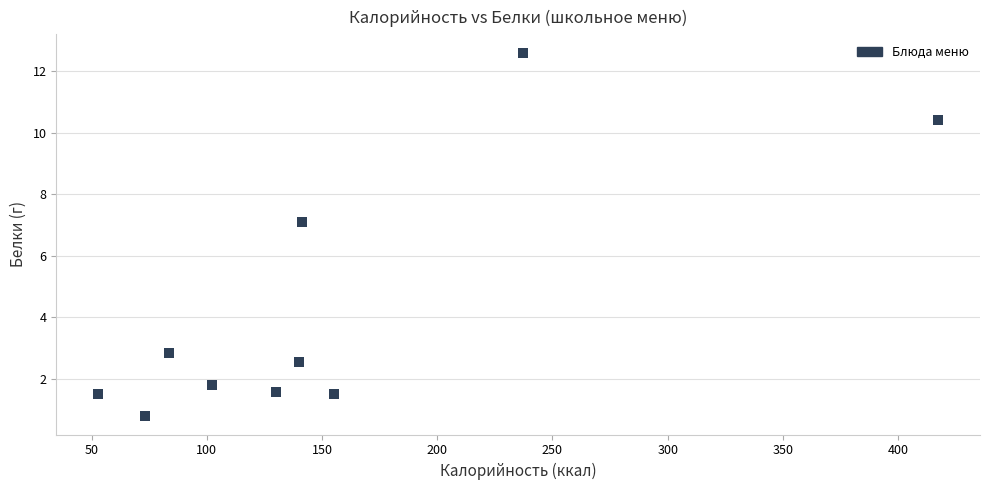

What is the average Y value?

4.3